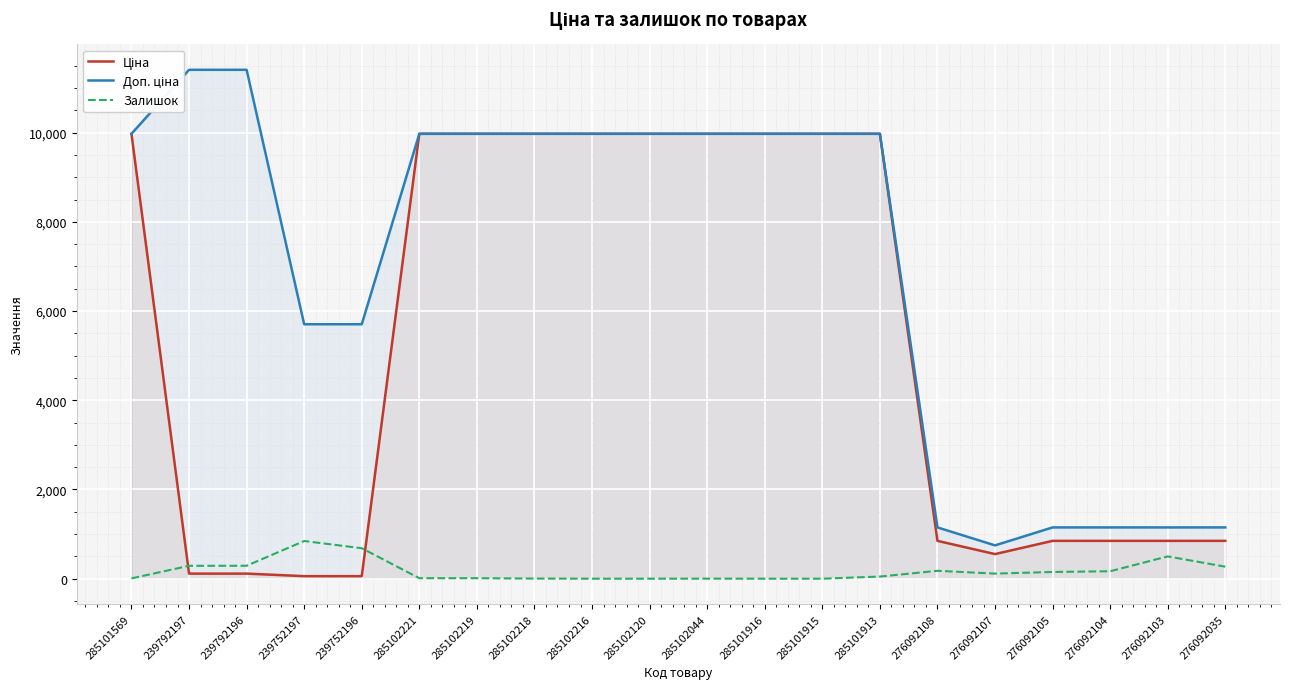

True or false: Ціна has a value of 2733.0 at 285102120.

False